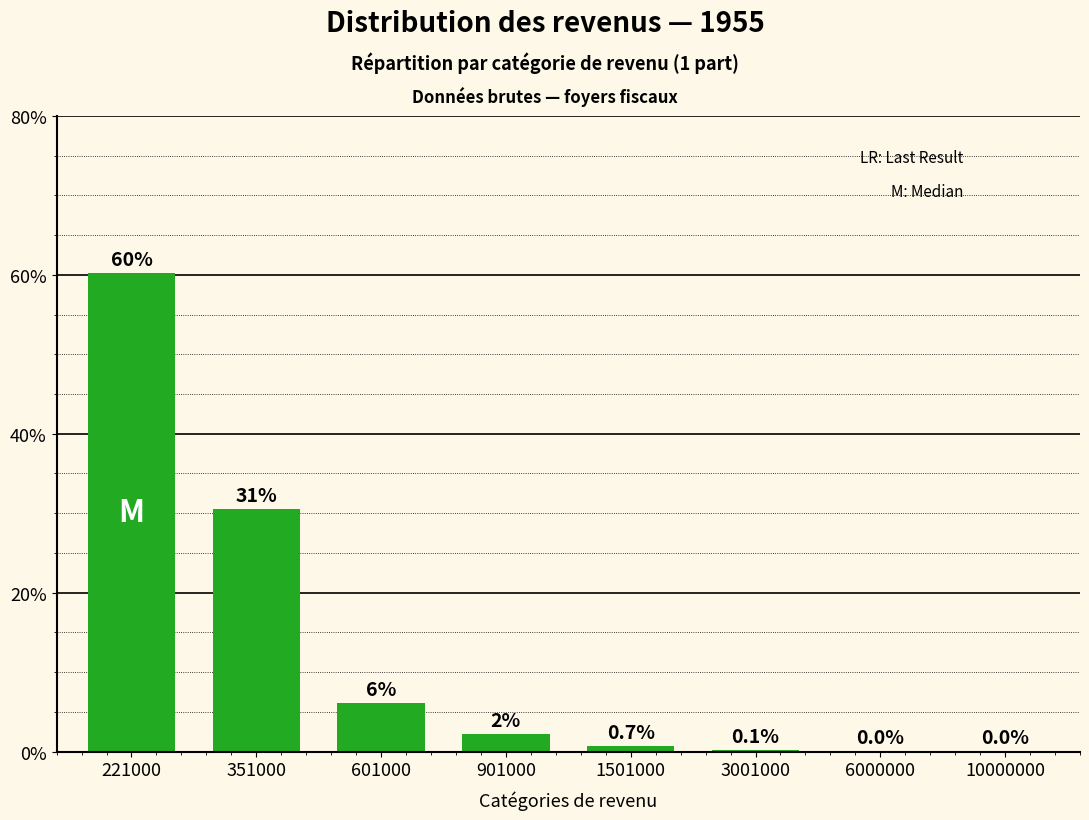

Is it true that the value at 1501000 is 0.7?

True